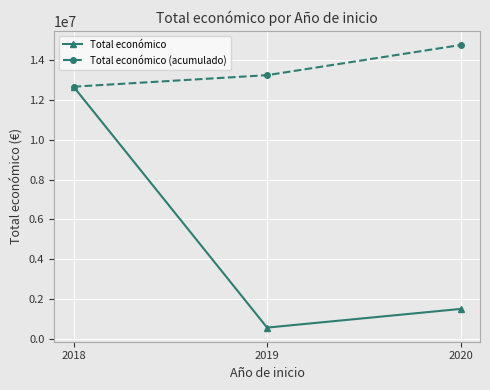

What is the total value across all series at 2020?

16267344